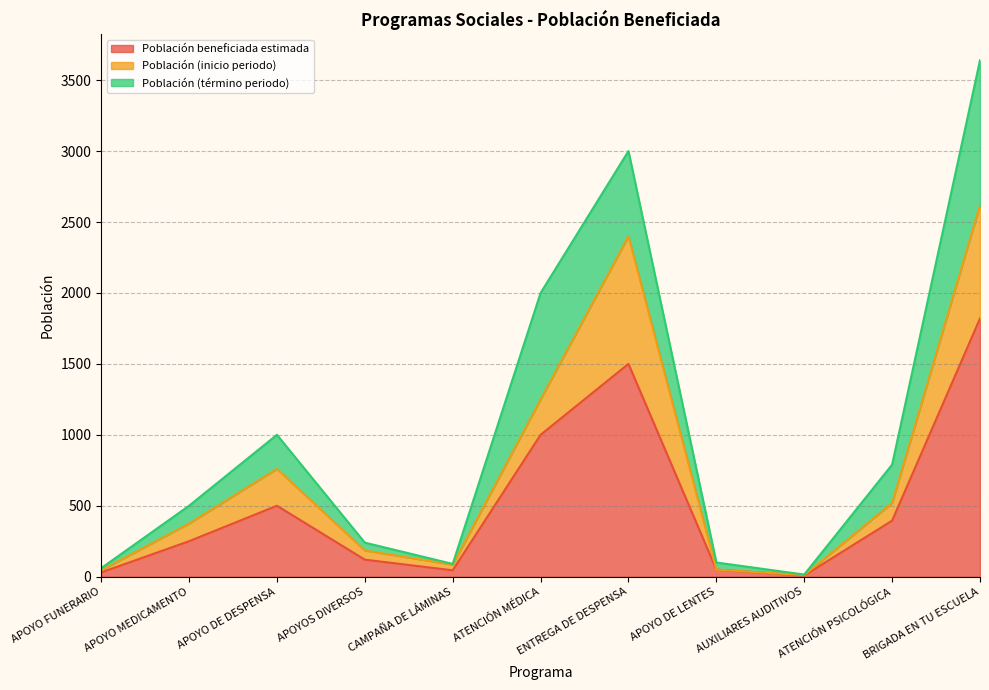

Where is the first local minimum for Población beneficiada estimada?

CAMPAÑA DE LÁMINAS